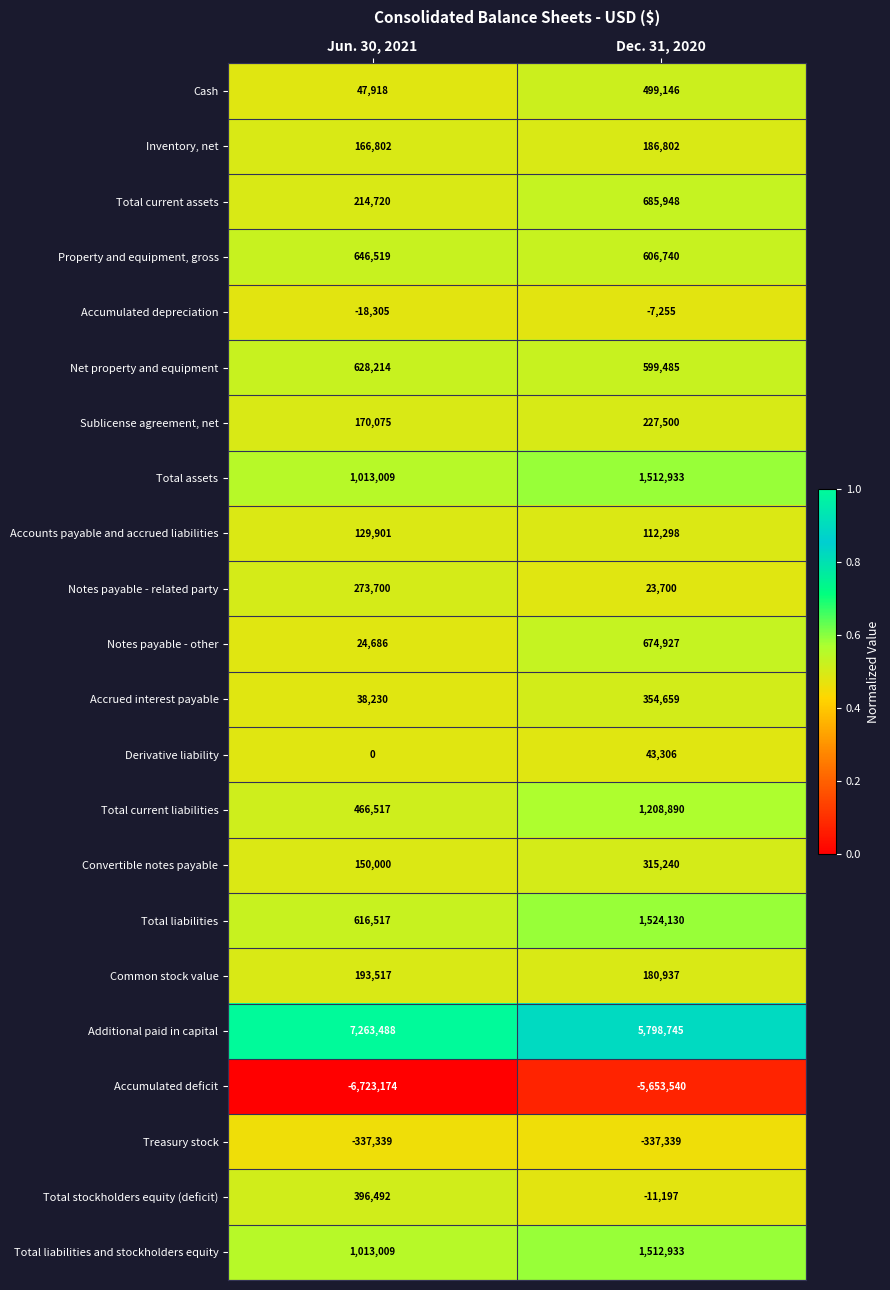

How many distinct data groups are displayed?

22